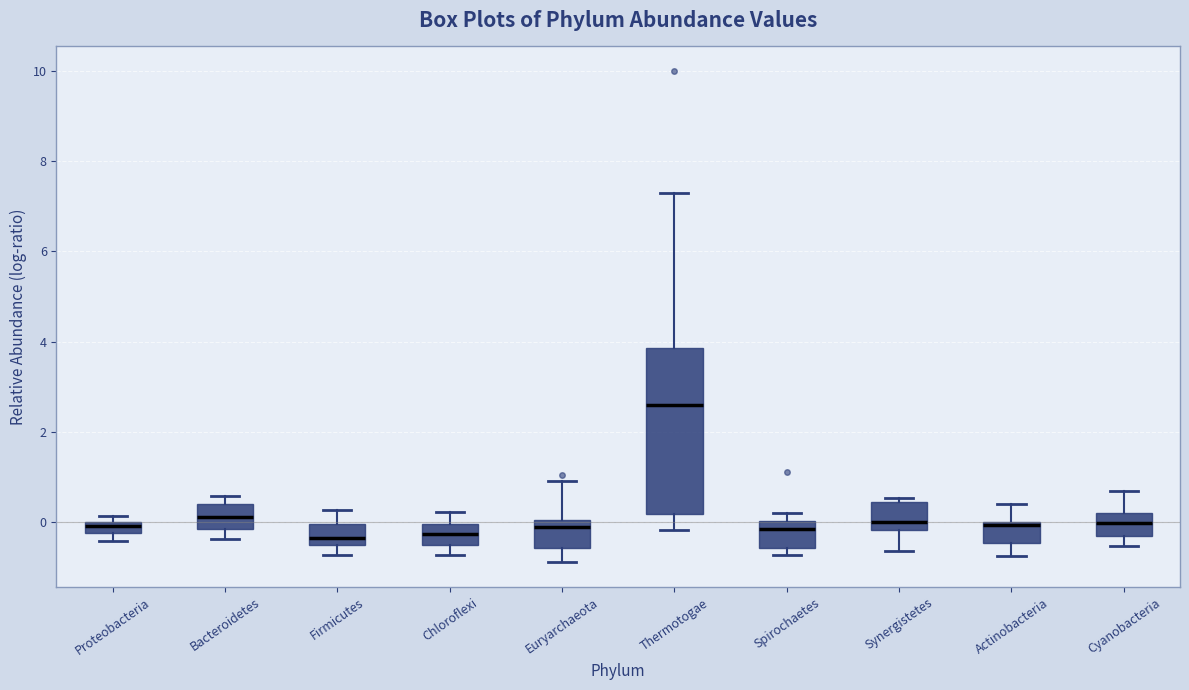

Where is the upper edge of the box for Spirochaetes on the y-axis? The values are not printed on the chart, so give them approximately, as read against the axis.

0.0